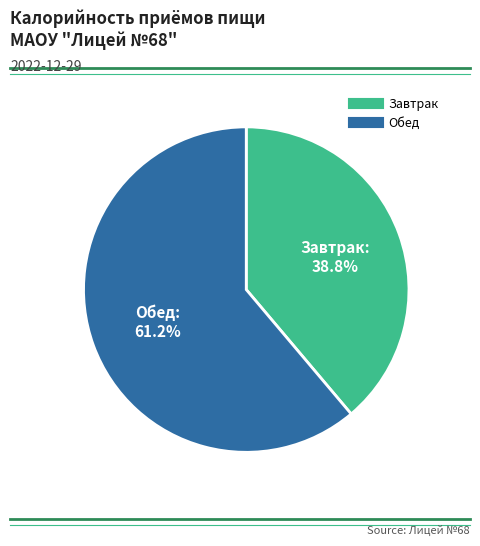

Rank the categories by value from lowest to highest.

Завтрак, Обед